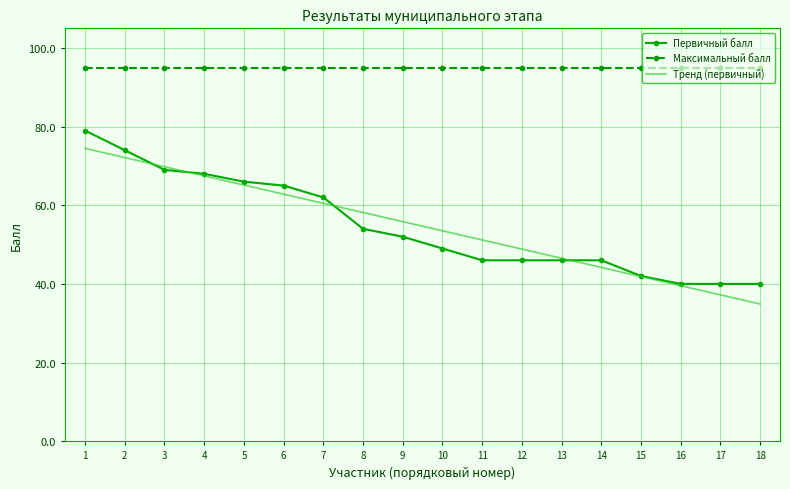

True or false: Максимальный балл and Первичный балл intersect in this chart.

False